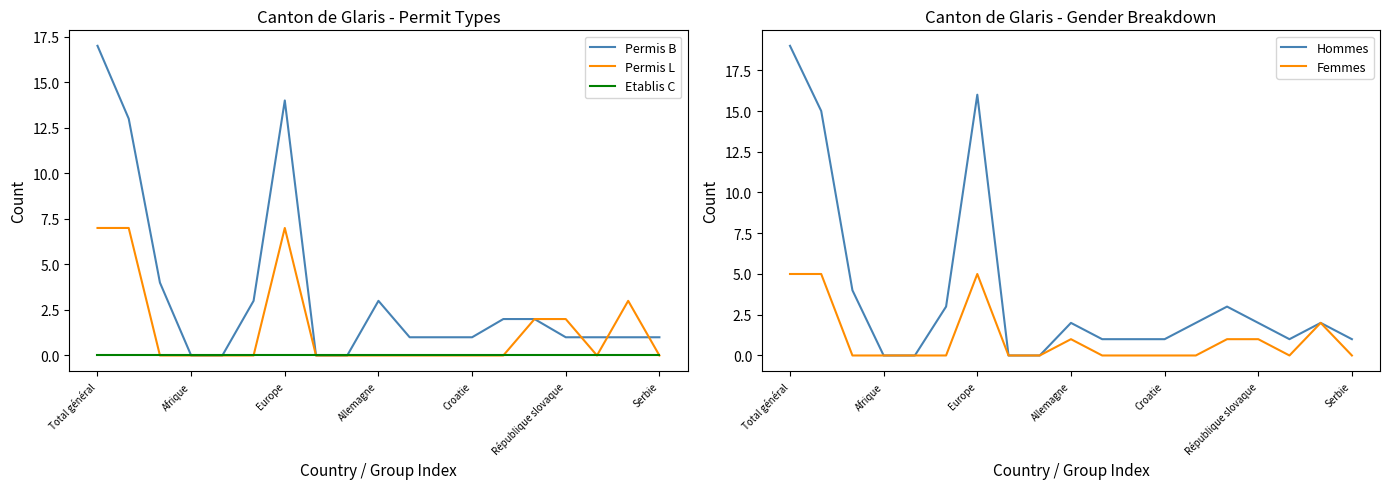

The Permis L series shows 2 at République slovaque. True or false?

True